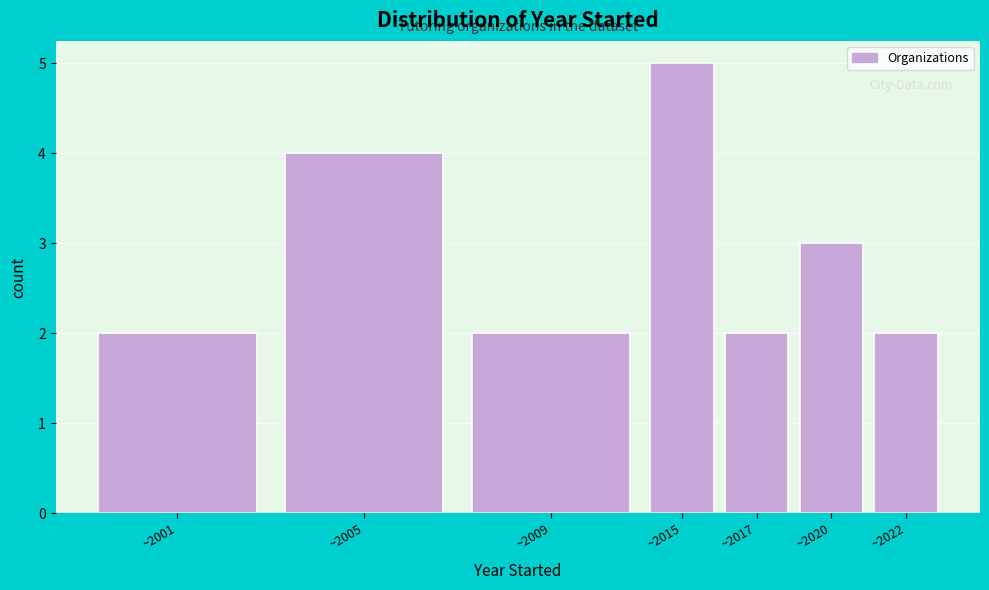

Reading left to right, what are all the values shown in this chart?

~2001=2	~2005=4	~2009=2	~2015=5	~2017=2	~2020=3	~2022=2